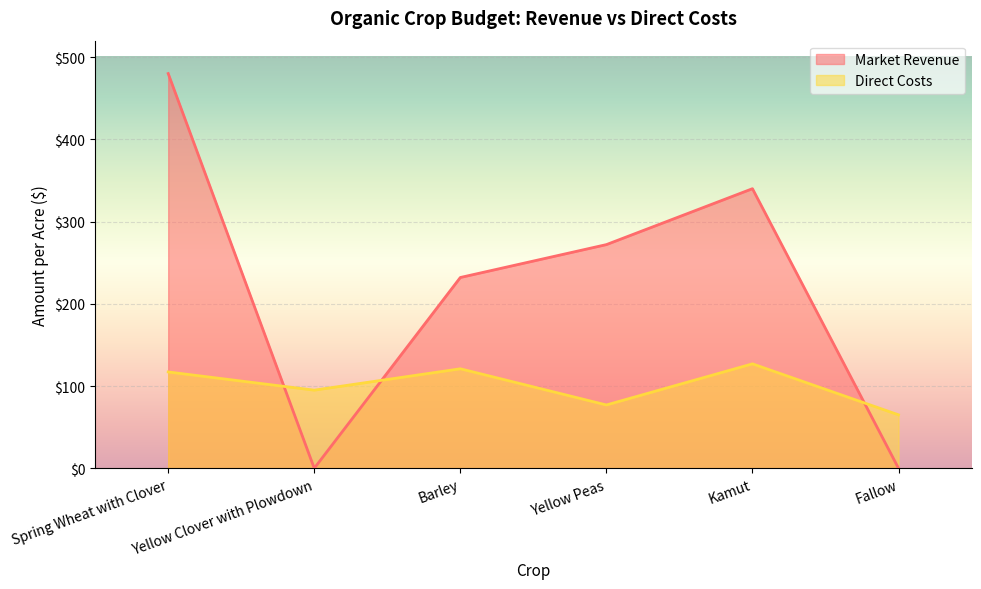

List the labels in order of Direct Costs value, smallest first.

Fallow, Yellow Peas, Yellow Clover with Plowdown, Spring Wheat with Clover, Barley, Kamut